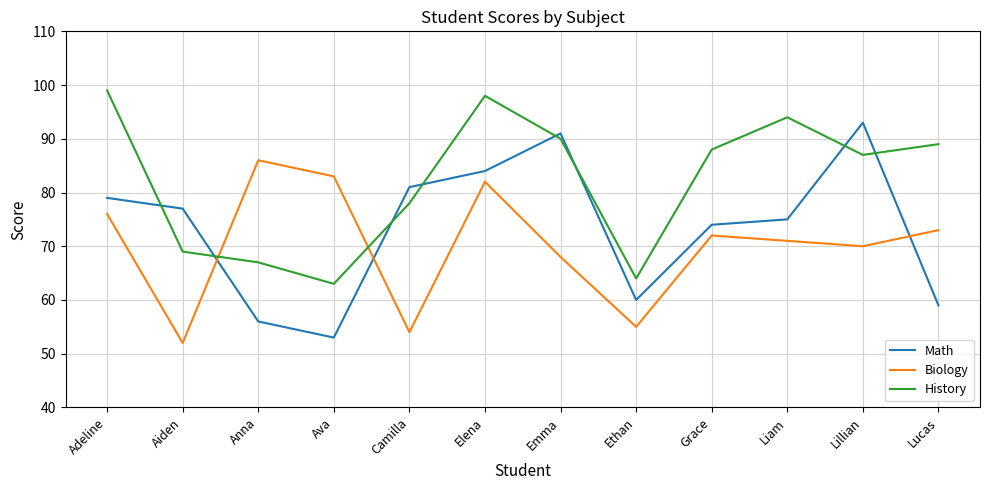

Does the chart have visible grid lines?

Yes